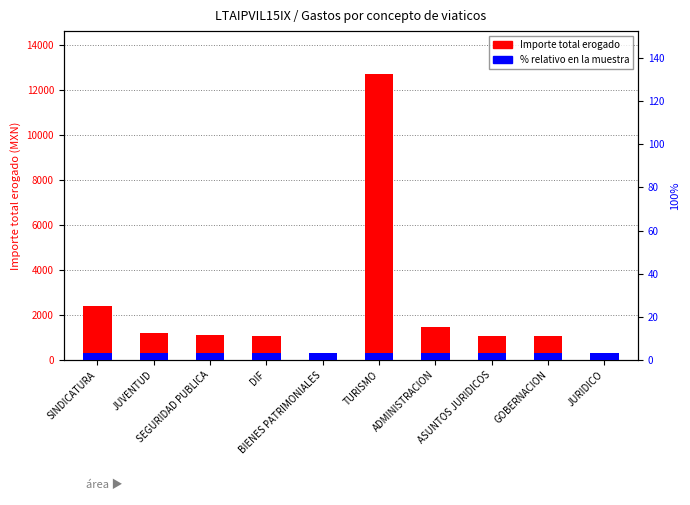

What is the maximum value shown in the chart?

12710.9